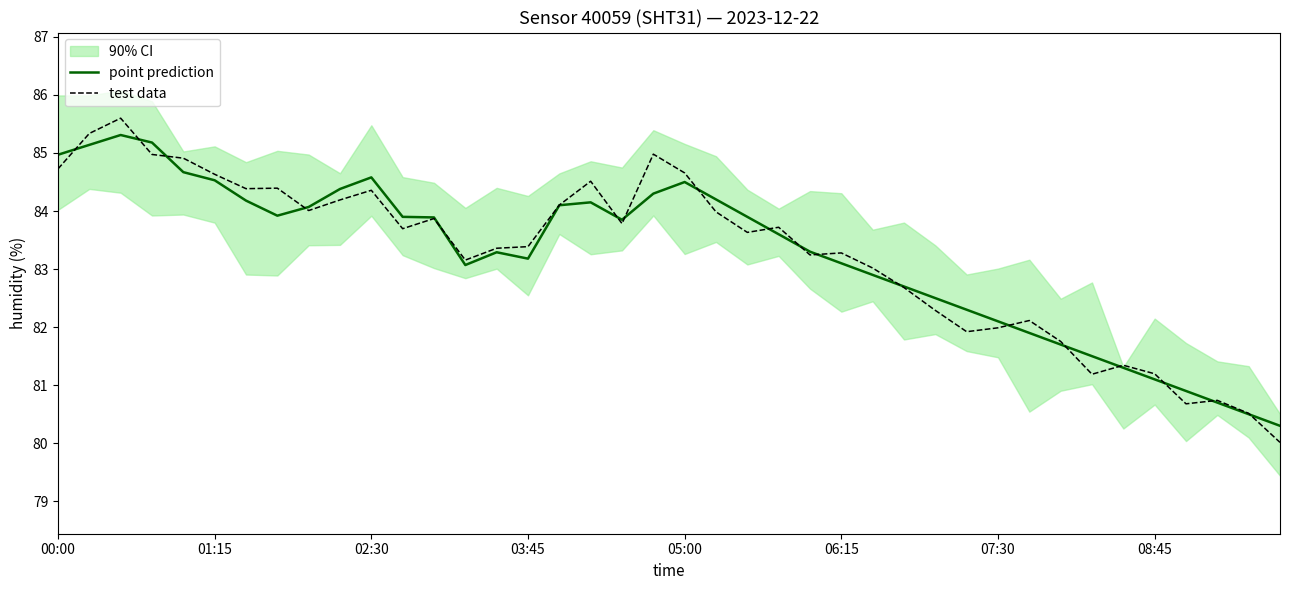

The point prediction series shows 112.3 at 05:00. True or false?

False